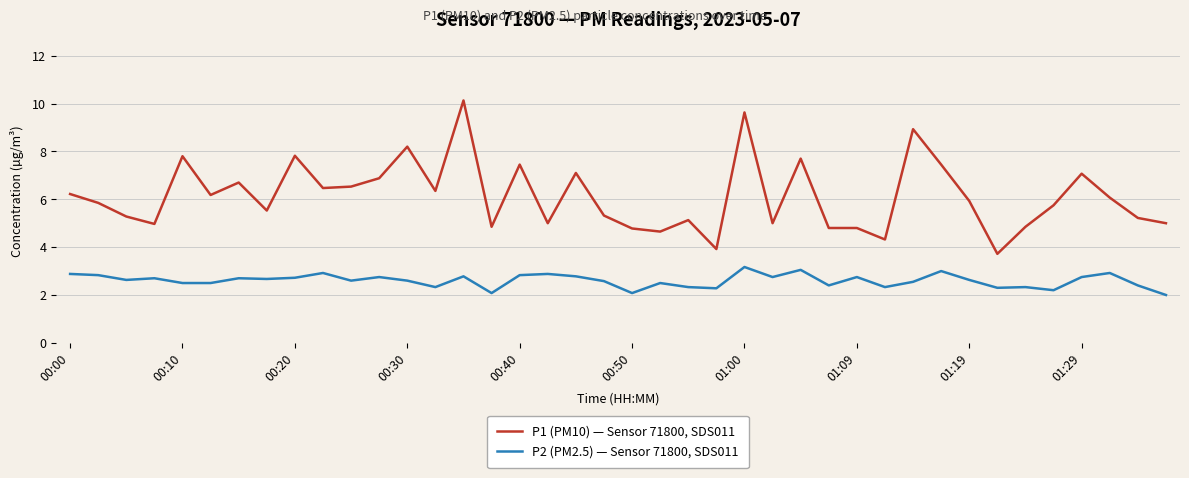

Count the number of data series in this chart.

2